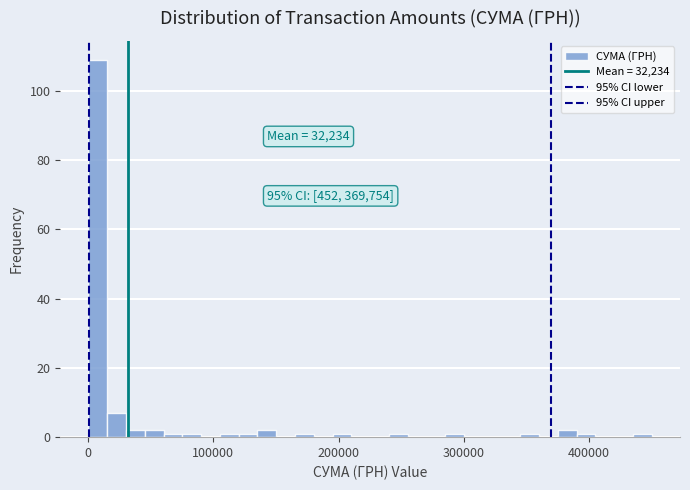

Around what value on the x-axis is the tallest bar? Give the approximate position of its centre, as read against the axis.

10000